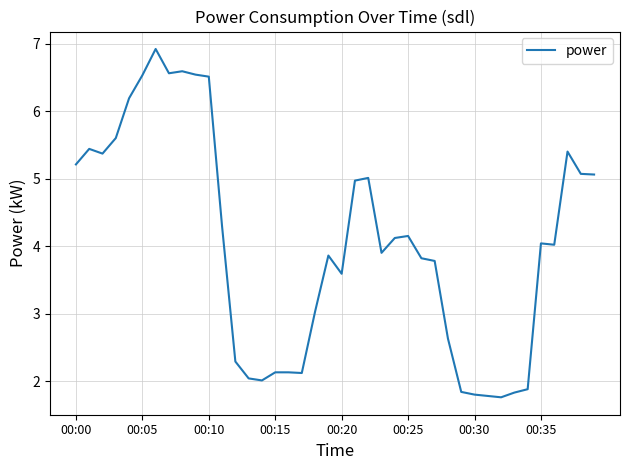

What is the greatest value displayed?

6.9